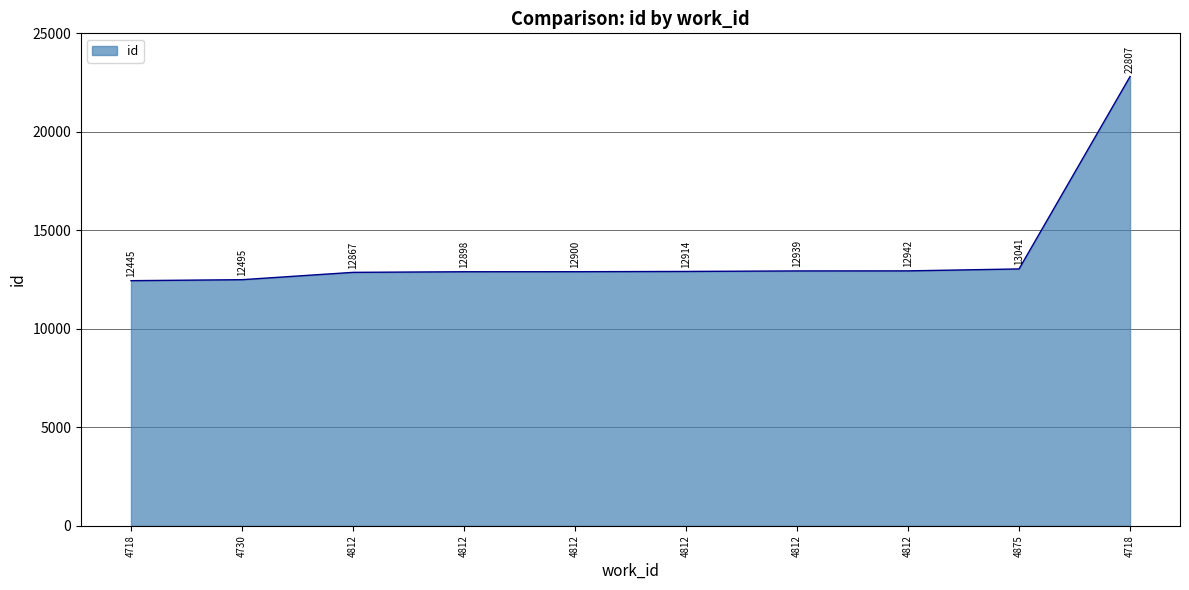

What is the change in value from 4718 to 4730?

+50